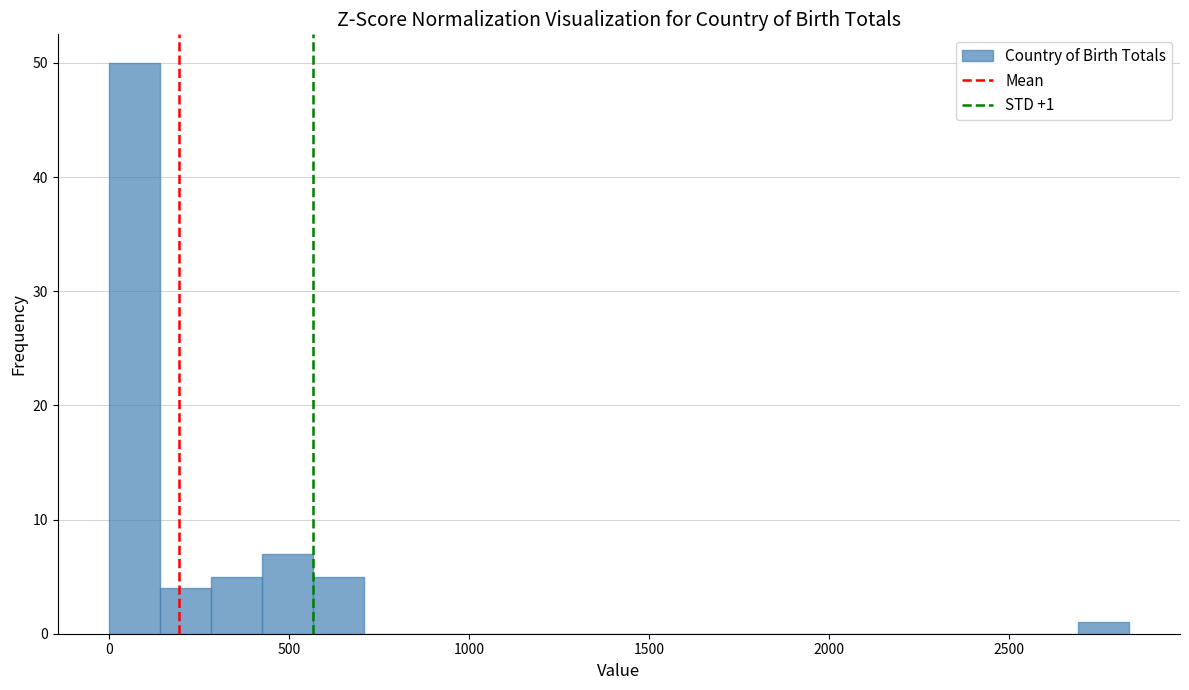

Around what value on the x-axis is the tallest bar? Give the approximate position of its centre, as read against the axis.

50